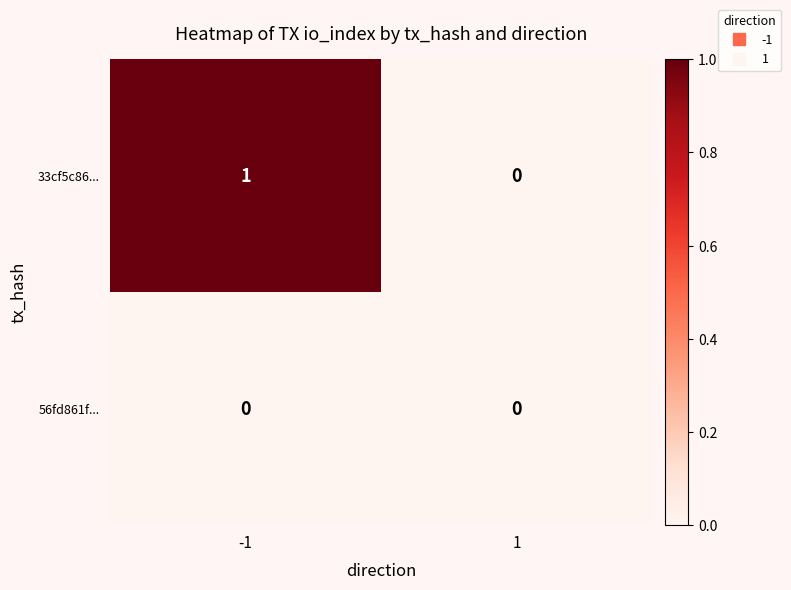

At -1, list the series in order from smallest to largest.

56fd861f..., 33cf5c86...